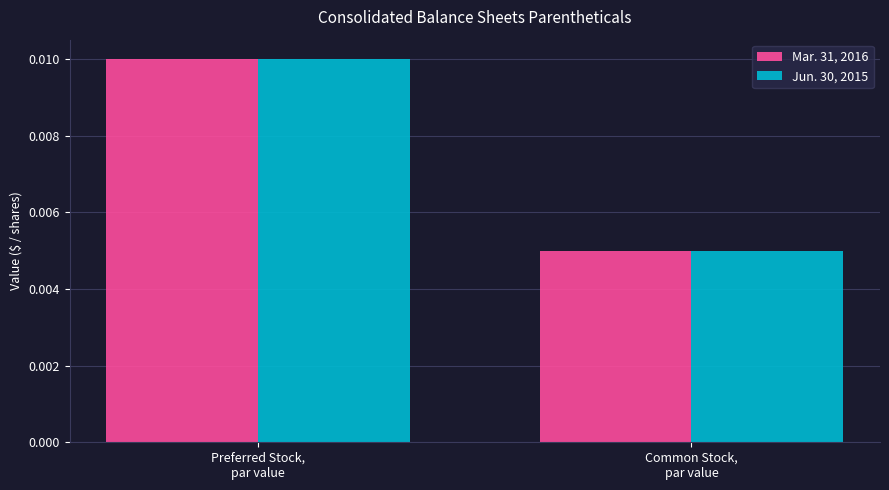

How many groups of bars are there?

2